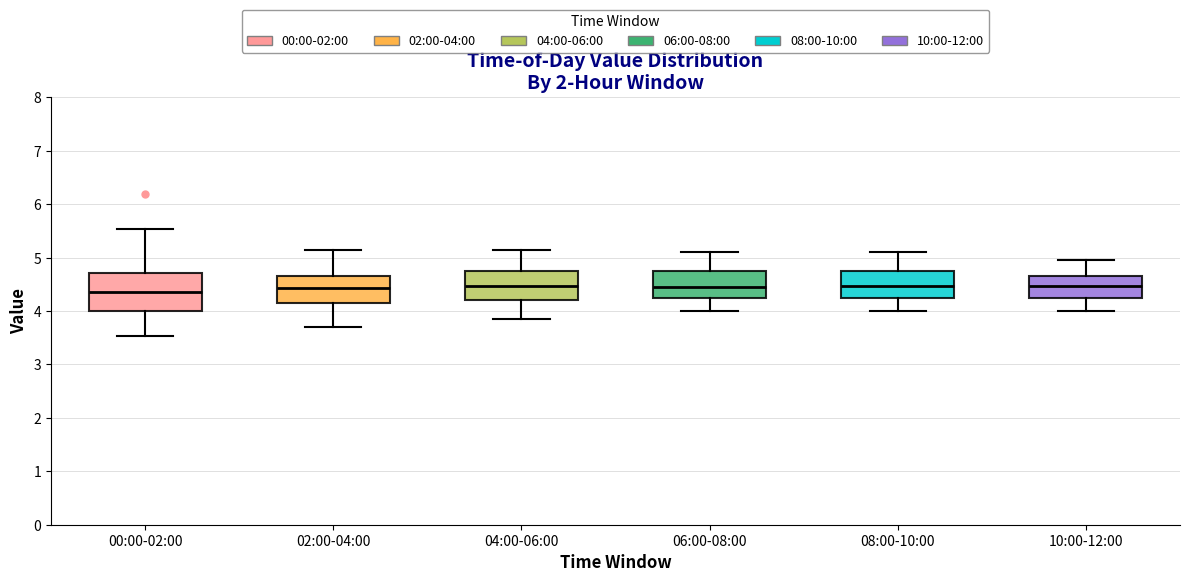

Reading left to right, read every box against the y-axis: the position of its median line, the range the box covers, and the ends of its whiskers. The values are not printed on the chart, so give them approximately, as read against the axis.

00:00-02:00: median 4.4, box 4.0 to 4.7, whiskers 3.5 to 5.5
02:00-04:00: median 4.4, box 4.2 to 4.7, whiskers 3.7 to 5.2
04:00-06:00: median 4.5, box 4.2 to 4.8, whiskers 3.9 to 5.2
06:00-08:00: median 4.5, box 4.3 to 4.8, whiskers 4.0 to 5.1
08:00-10:00: median 4.5, box 4.3 to 4.8, whiskers 4.0 to 5.1
10:00-12:00: median 4.5, box 4.3 to 4.7, whiskers 4.0 to 5.0